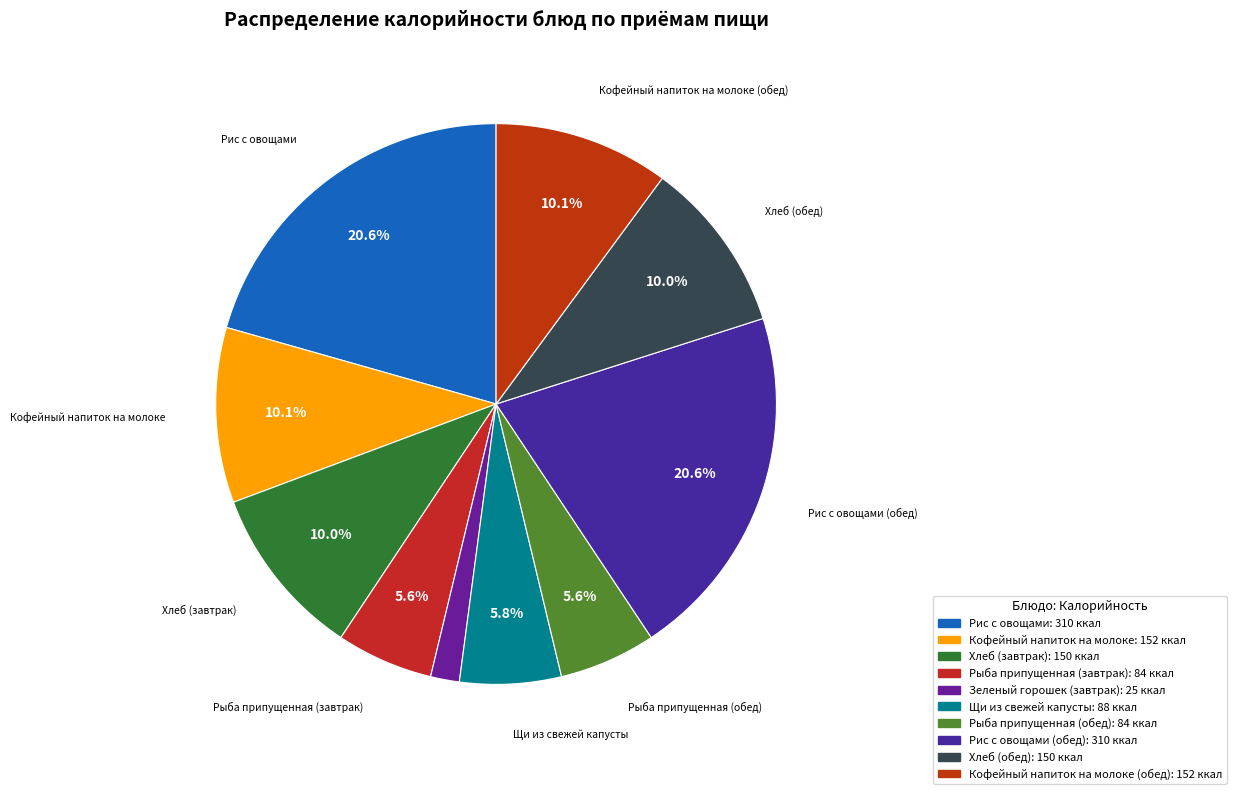

Which slice is the largest?

Рис с овощами